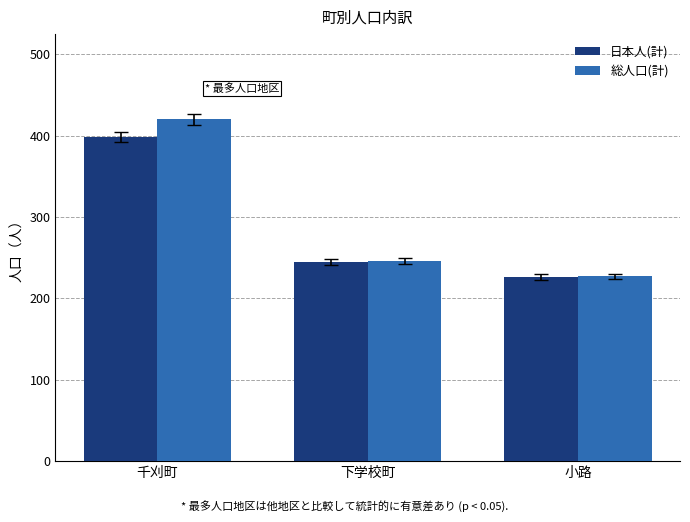

What is the difference between the maximum and minimum values in the 総人口(計) series?

193